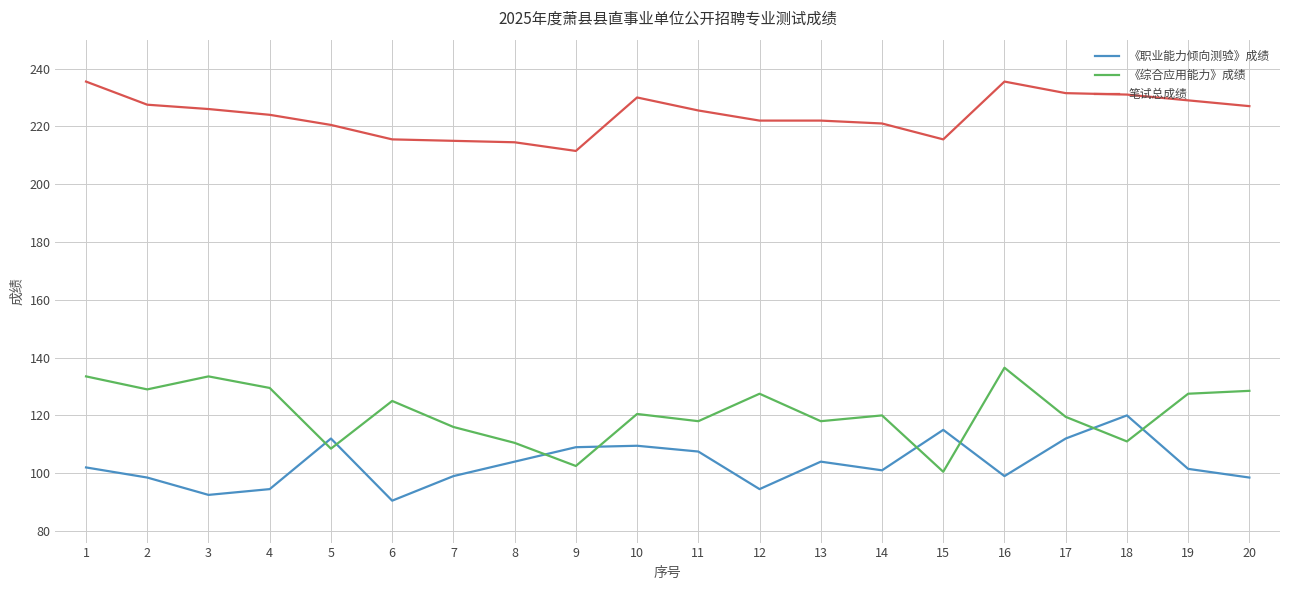

What is the greatest value displayed?

235.5